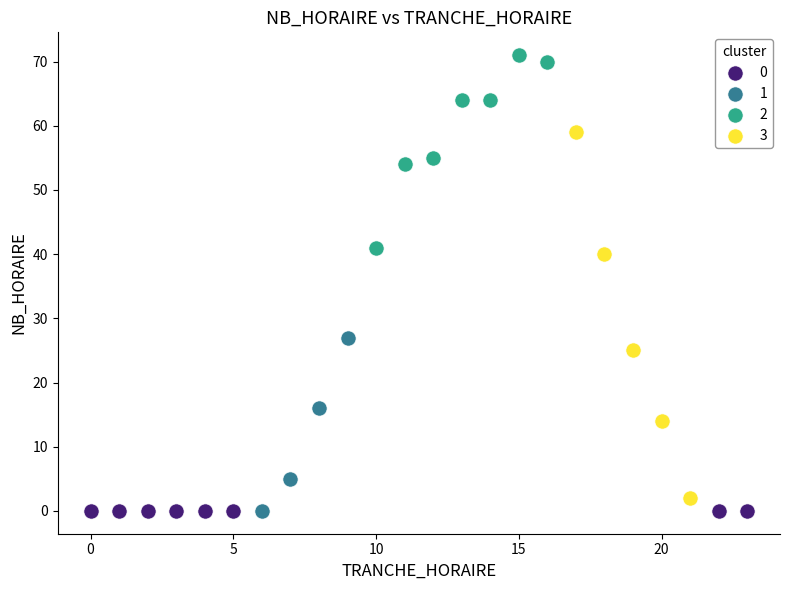

What are all the series names shown in the legend?

0, 1, 2, 3